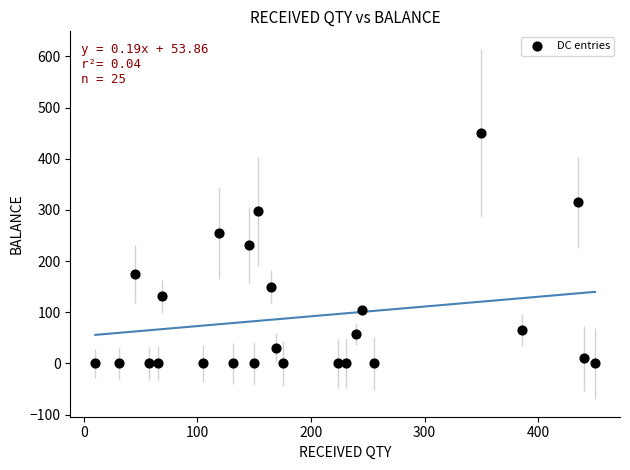

What is the range of X values (max minus min)?

440